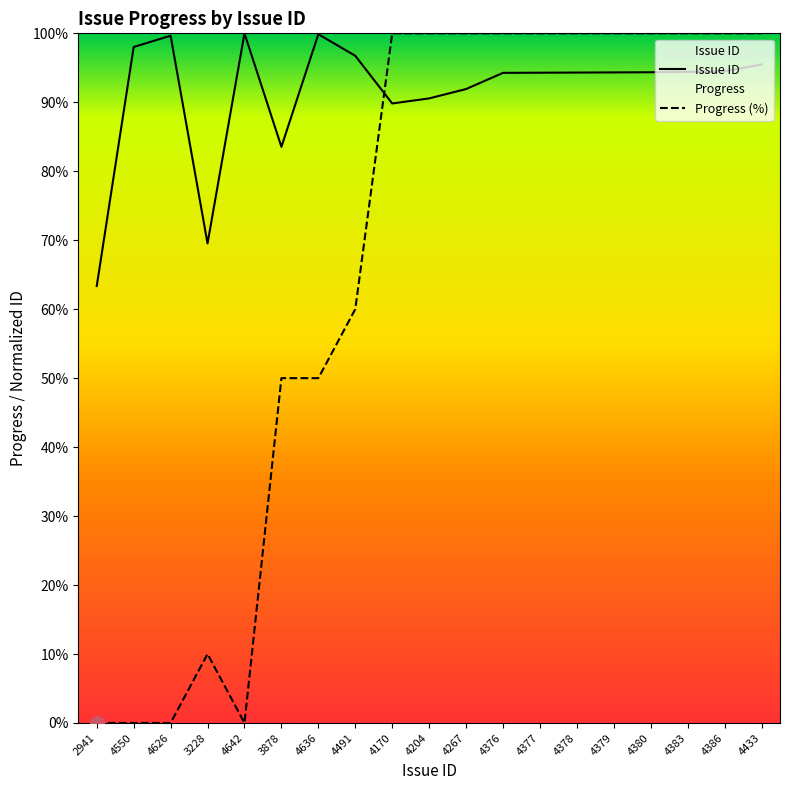

What is the total value across all series at 4386?

194.5